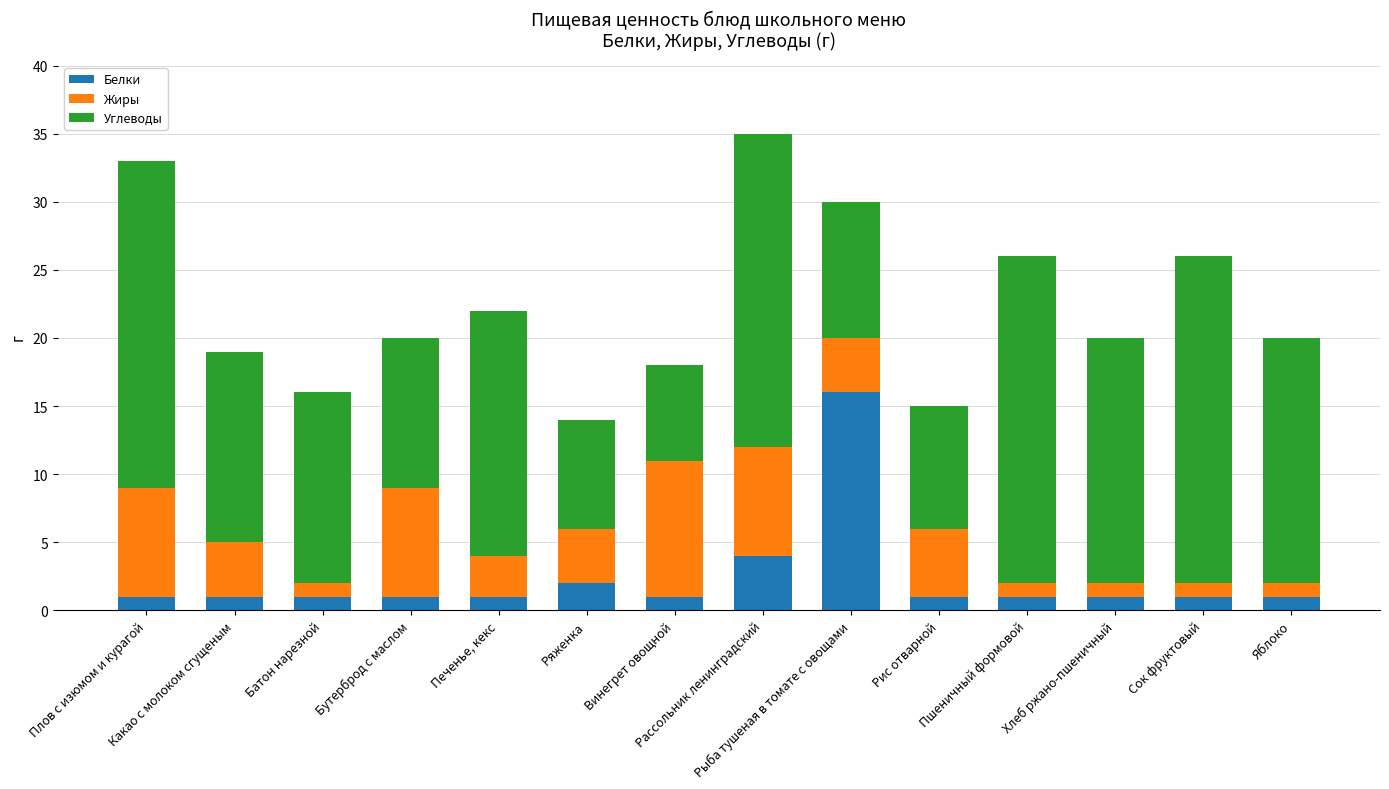

How many bars are there in total?

14